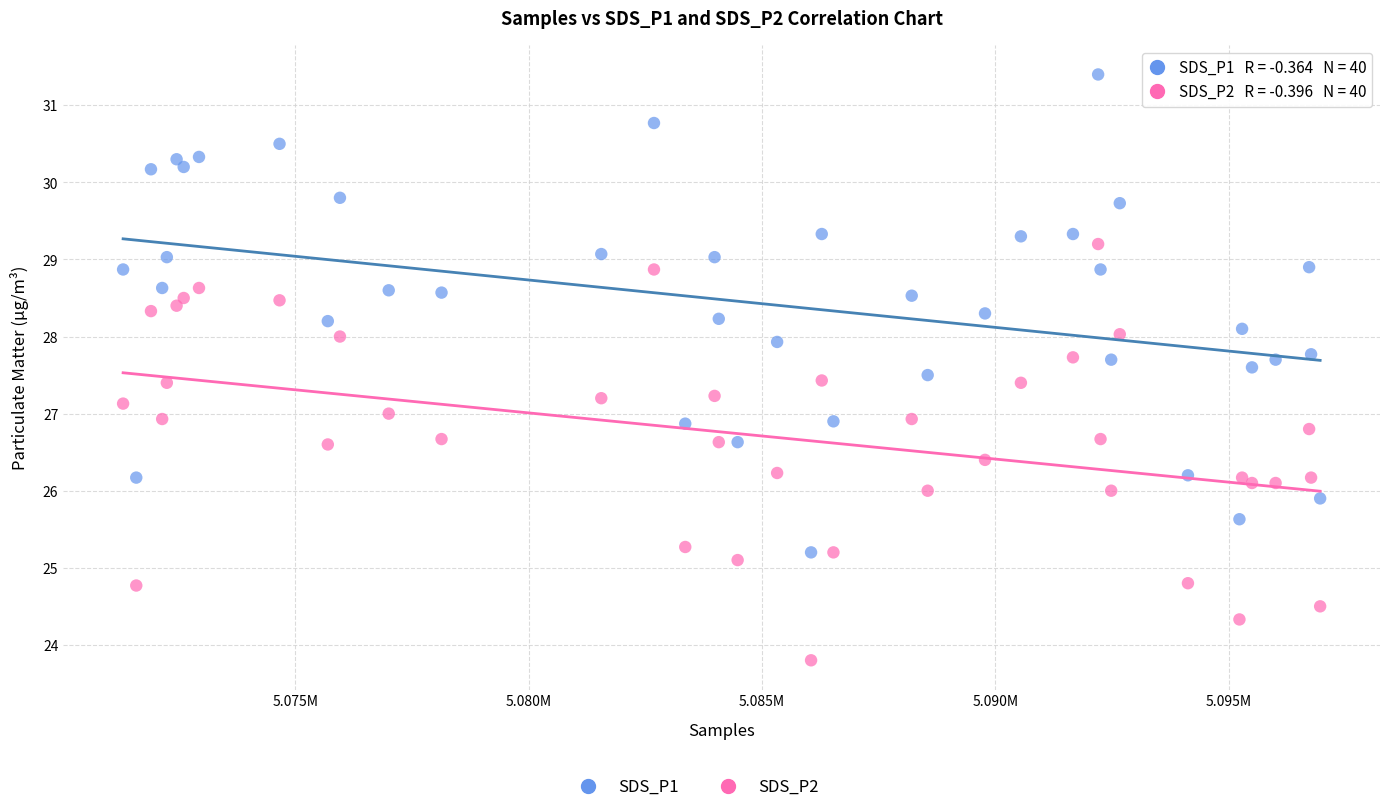

Which series has the widest spread of Y values?

SDS_P1